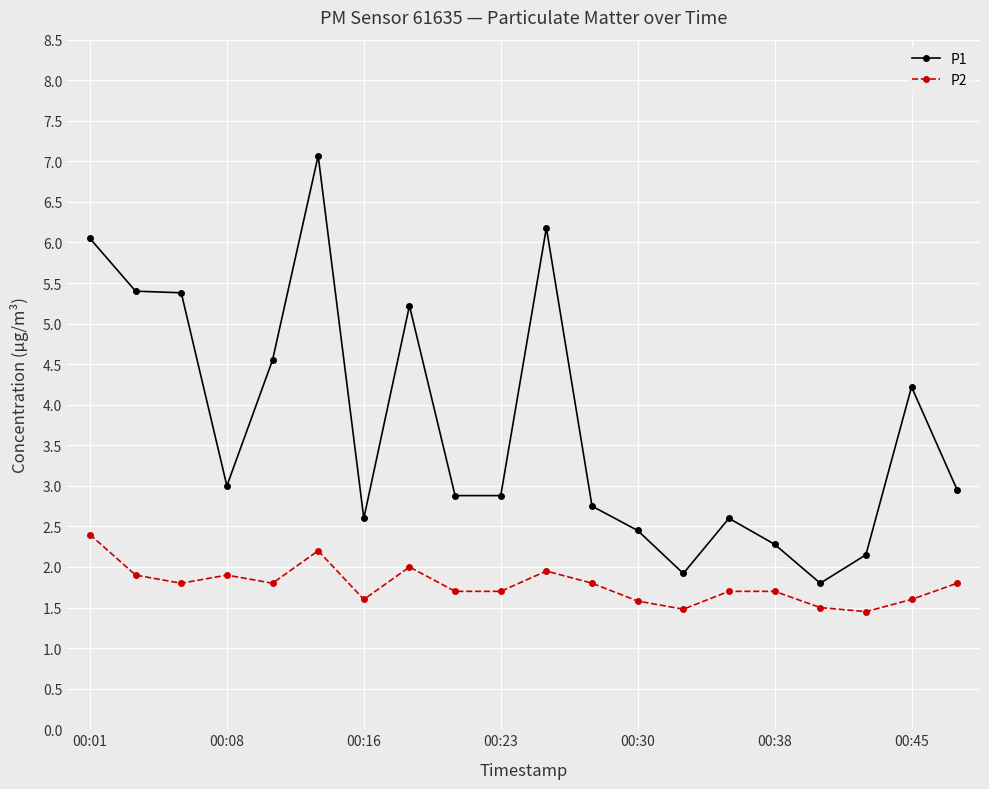

What is the value of the P1 point at the 13th from the left?

2.5